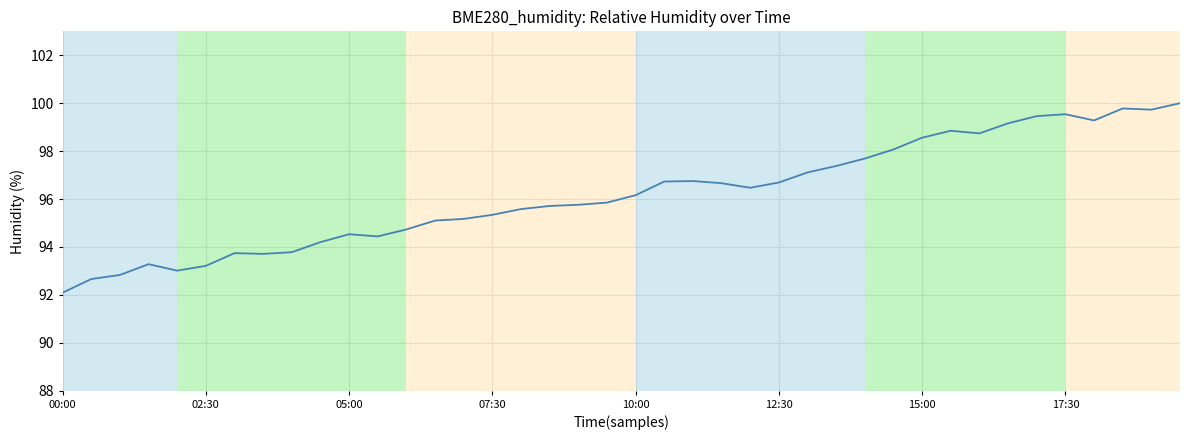

What is the greatest value displayed?

100.0